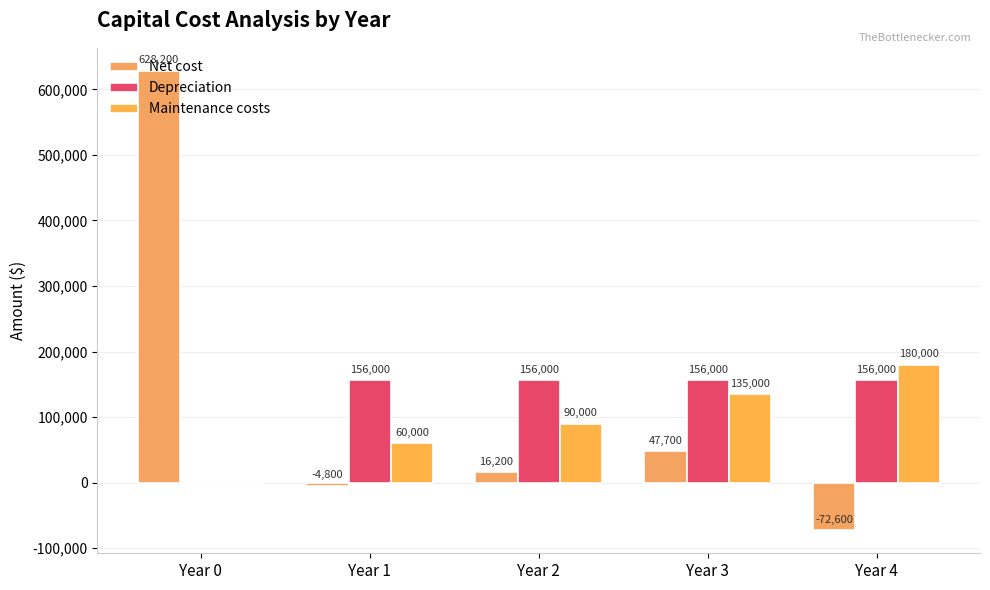

At how many categories does at least one series exceed 127426?

5